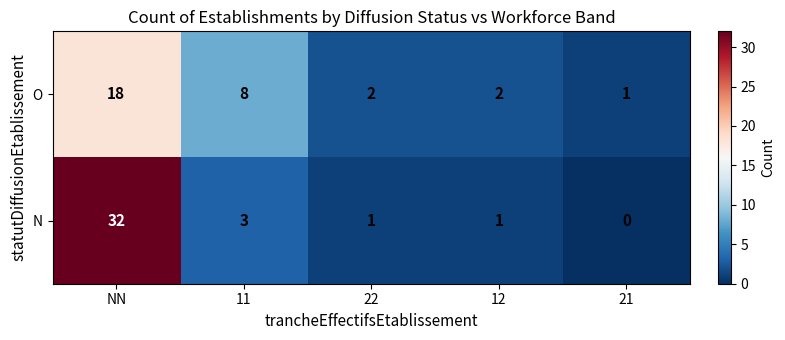

The value of N at 12 is 2. True or false?

False